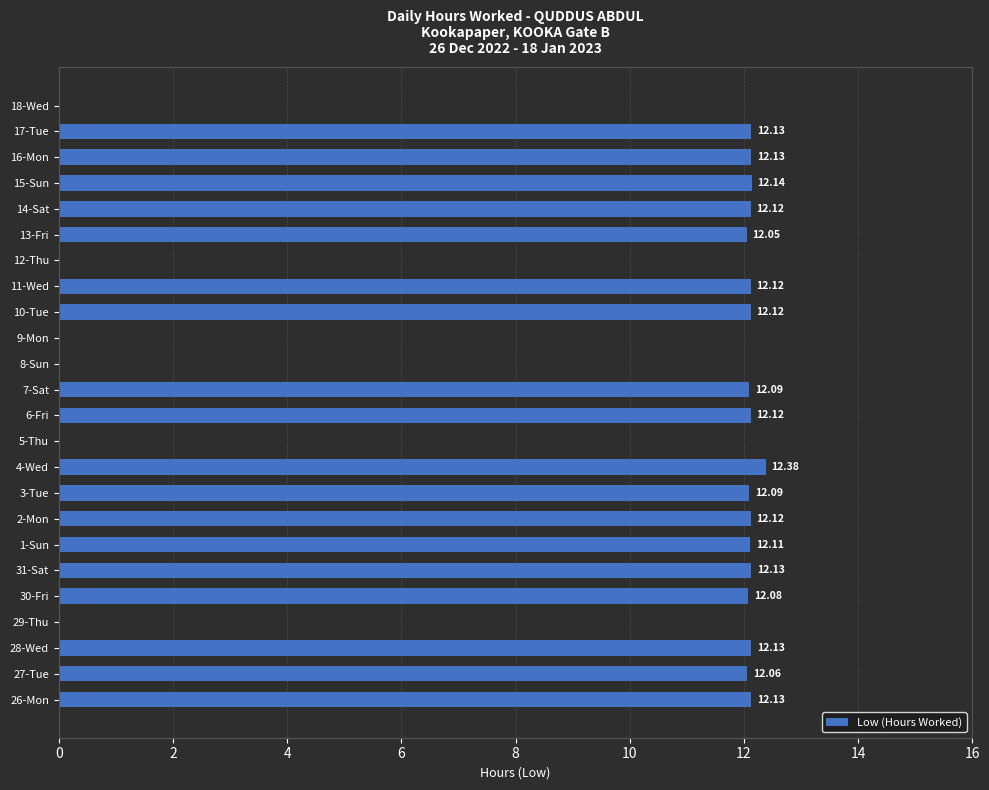

Between 14-Sat and 29-Thu, which is larger?

14-Sat